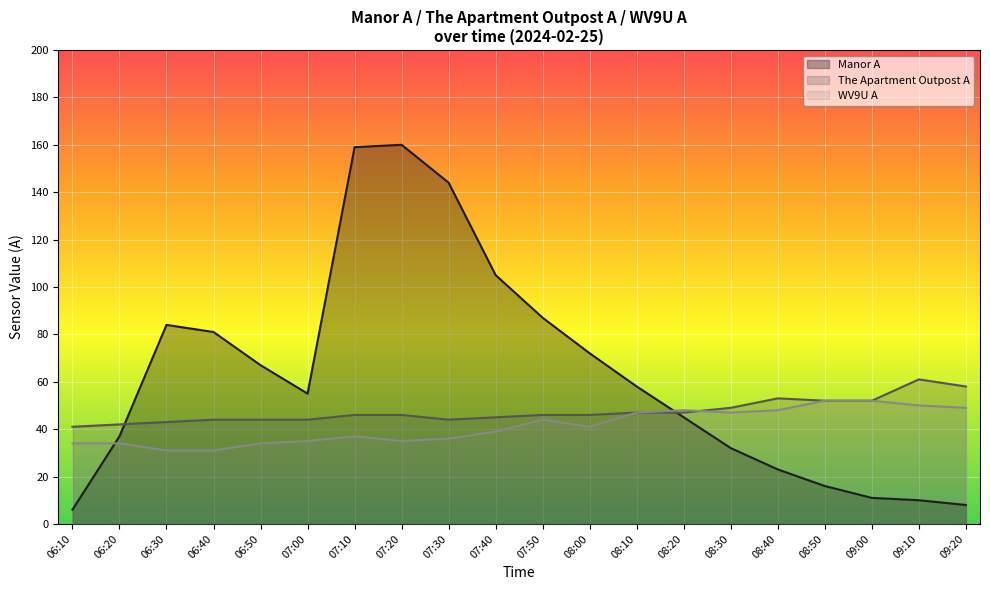

Where is the first local maximum for The Apartment Outpost A?

08:40